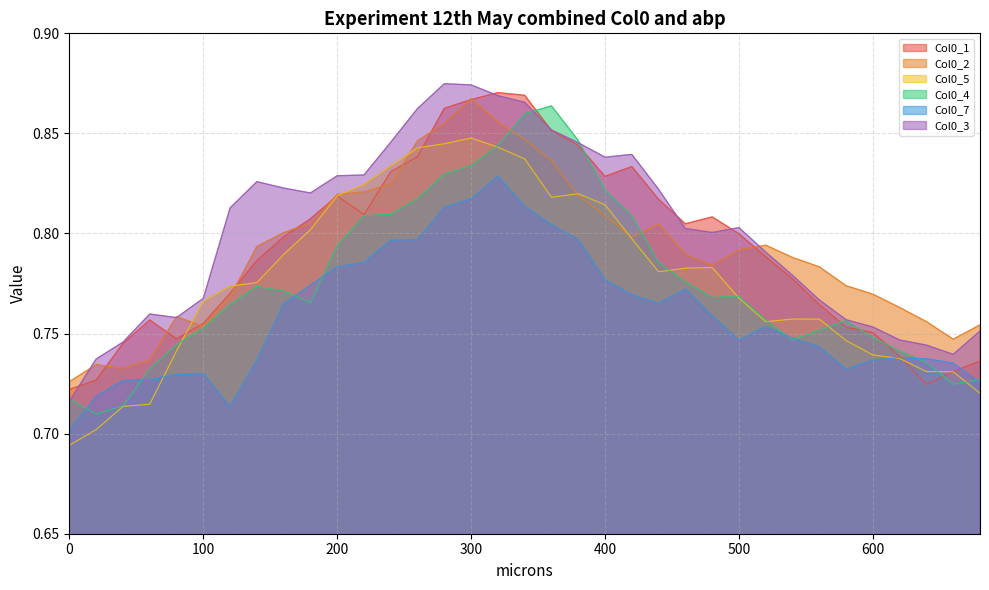

True or false: Col0_5 has more than 1 points higher than both neighbors.

True